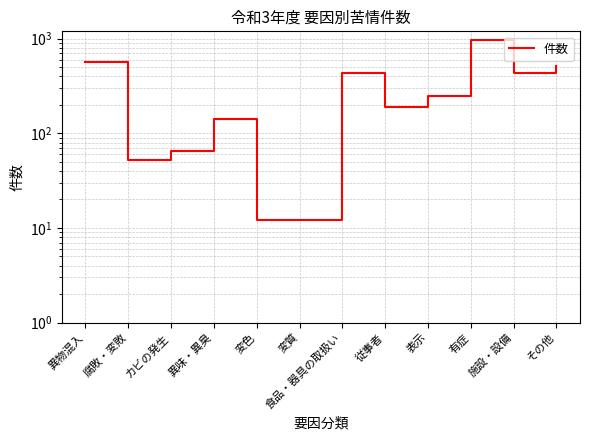

List the labels in order of value, smallest first.

変色, 変質, 腐敗・変敗, カビの発生, 異味・異臭, 従事者, 表示, 施設・設備, 食品・器具の取扱い, その他, 異物混入, 有症